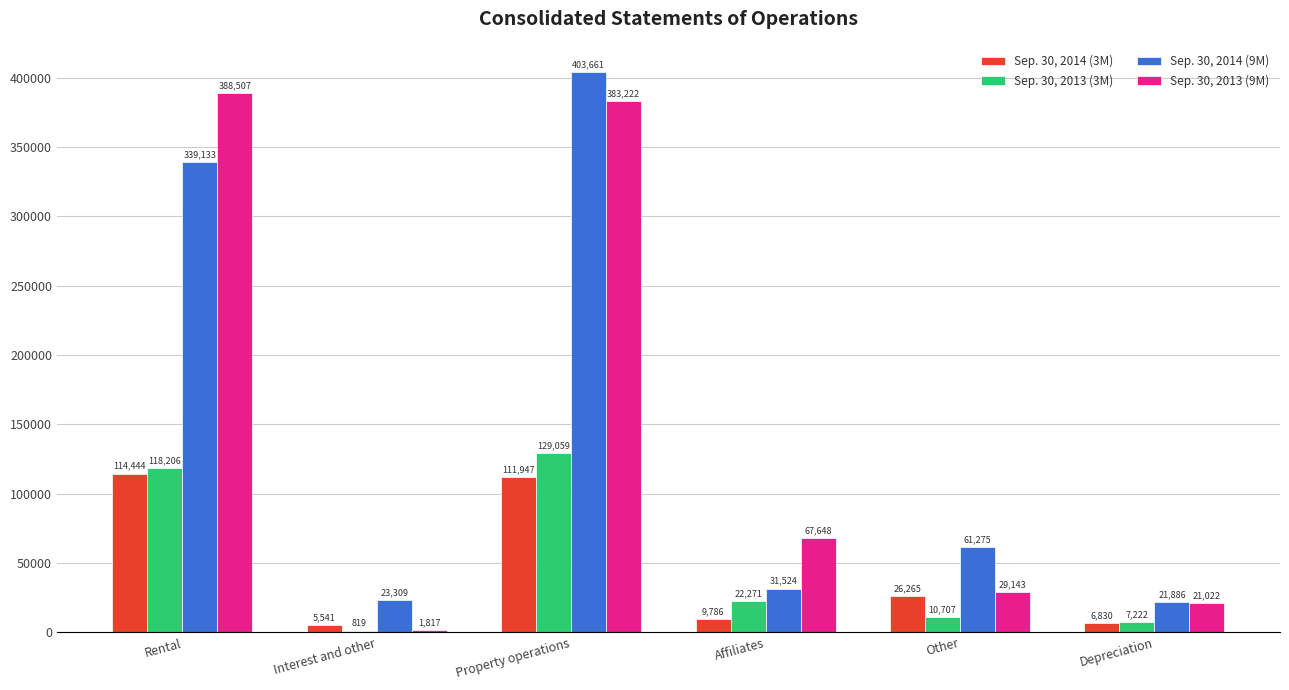

What is the sum of all Sep. 30, 2013 (3M) values?

288284